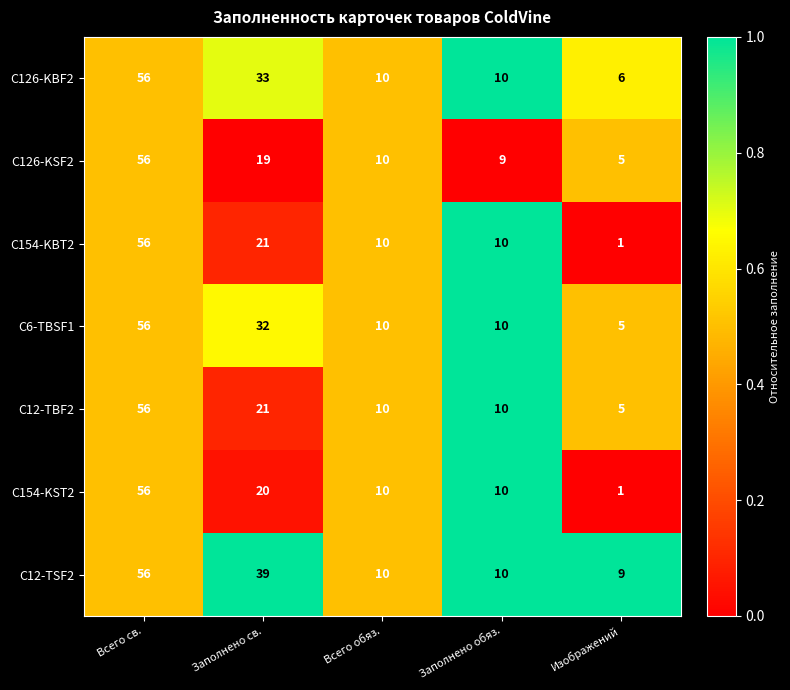

What is the sum of all C6-TBSF1 values?

113